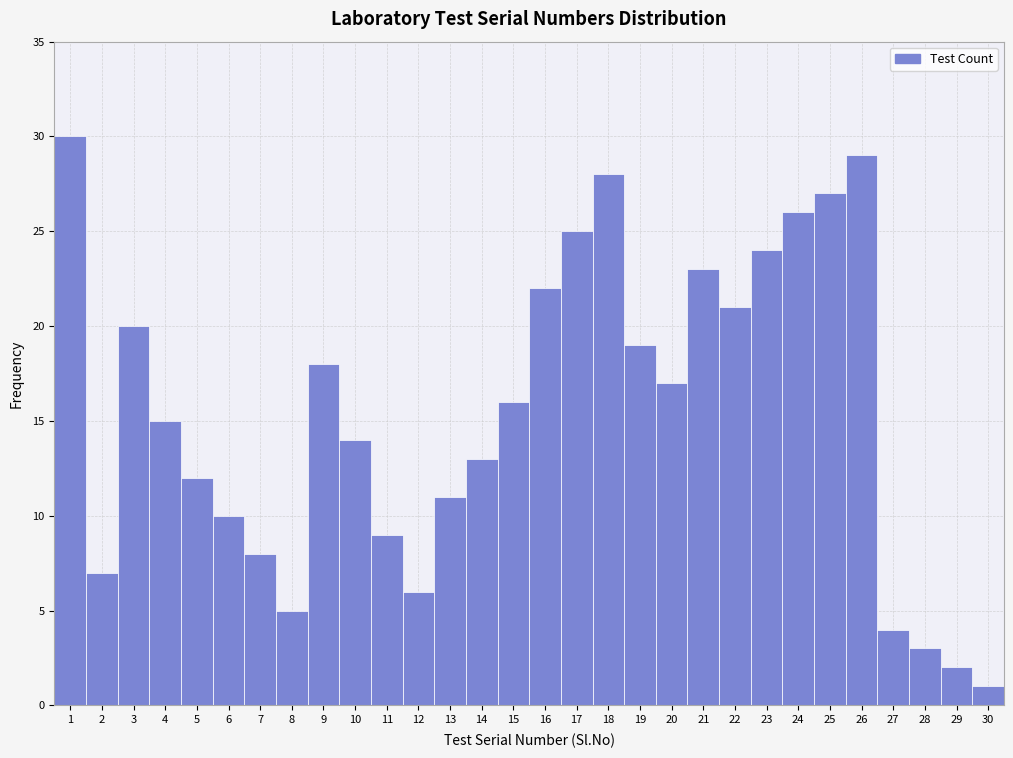

Reading left to right, transcribe all the data shown in this chart.

1=30	2=7	3=20	4=15	5=12	6=10	7=8	8=5	9=18	10=14	11=9	12=6	13=11	14=13	15=16	16=22	17=25	18=28	19=19	20=17	21=23	22=21	23=24	24=26	25=27	26=29	27=4	28=3	29=2	30=1